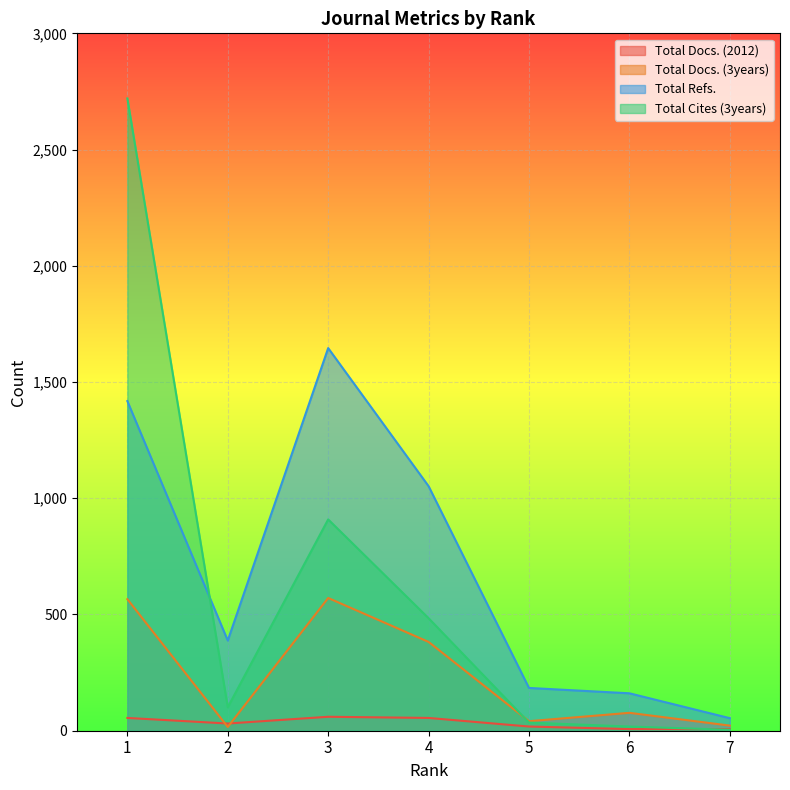

What is the difference between the second highest and minimum values in the Total Docs. (3years) series?

550